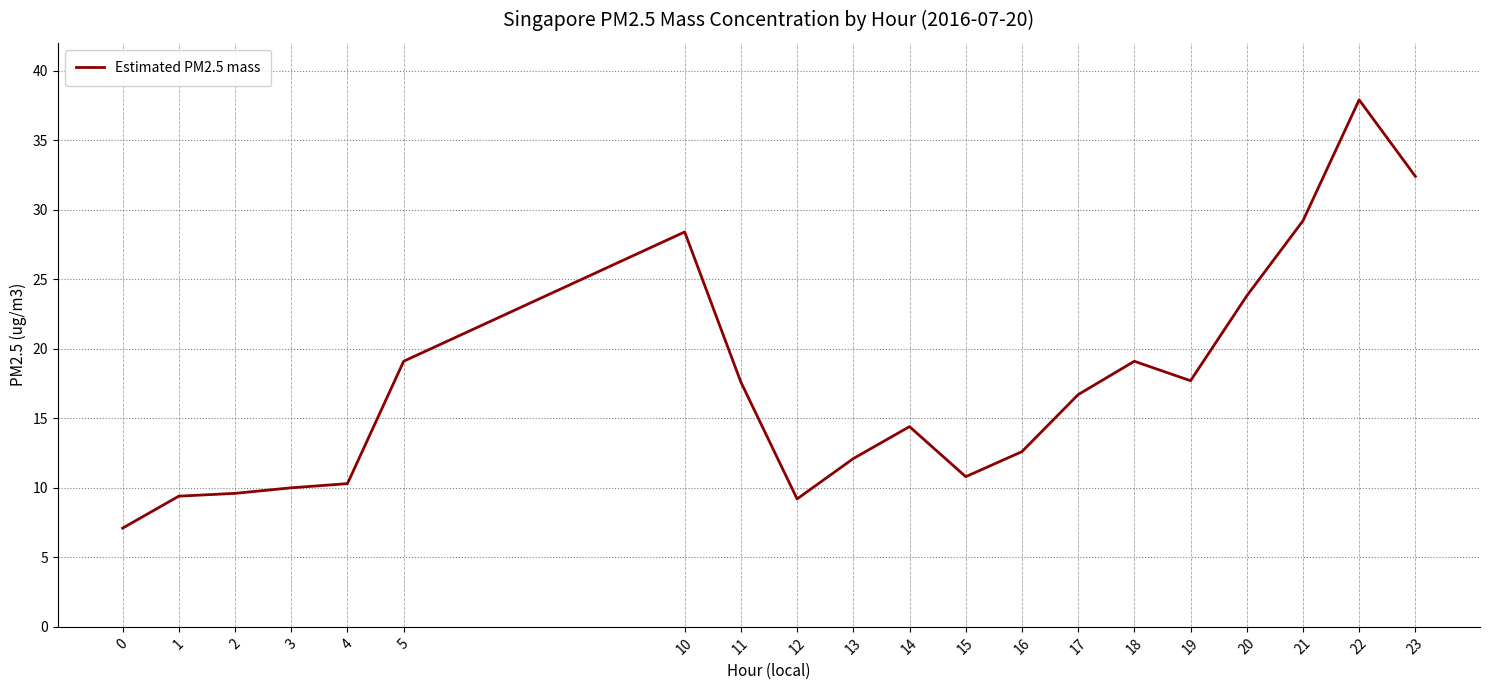

How many series are shown in this chart?

1